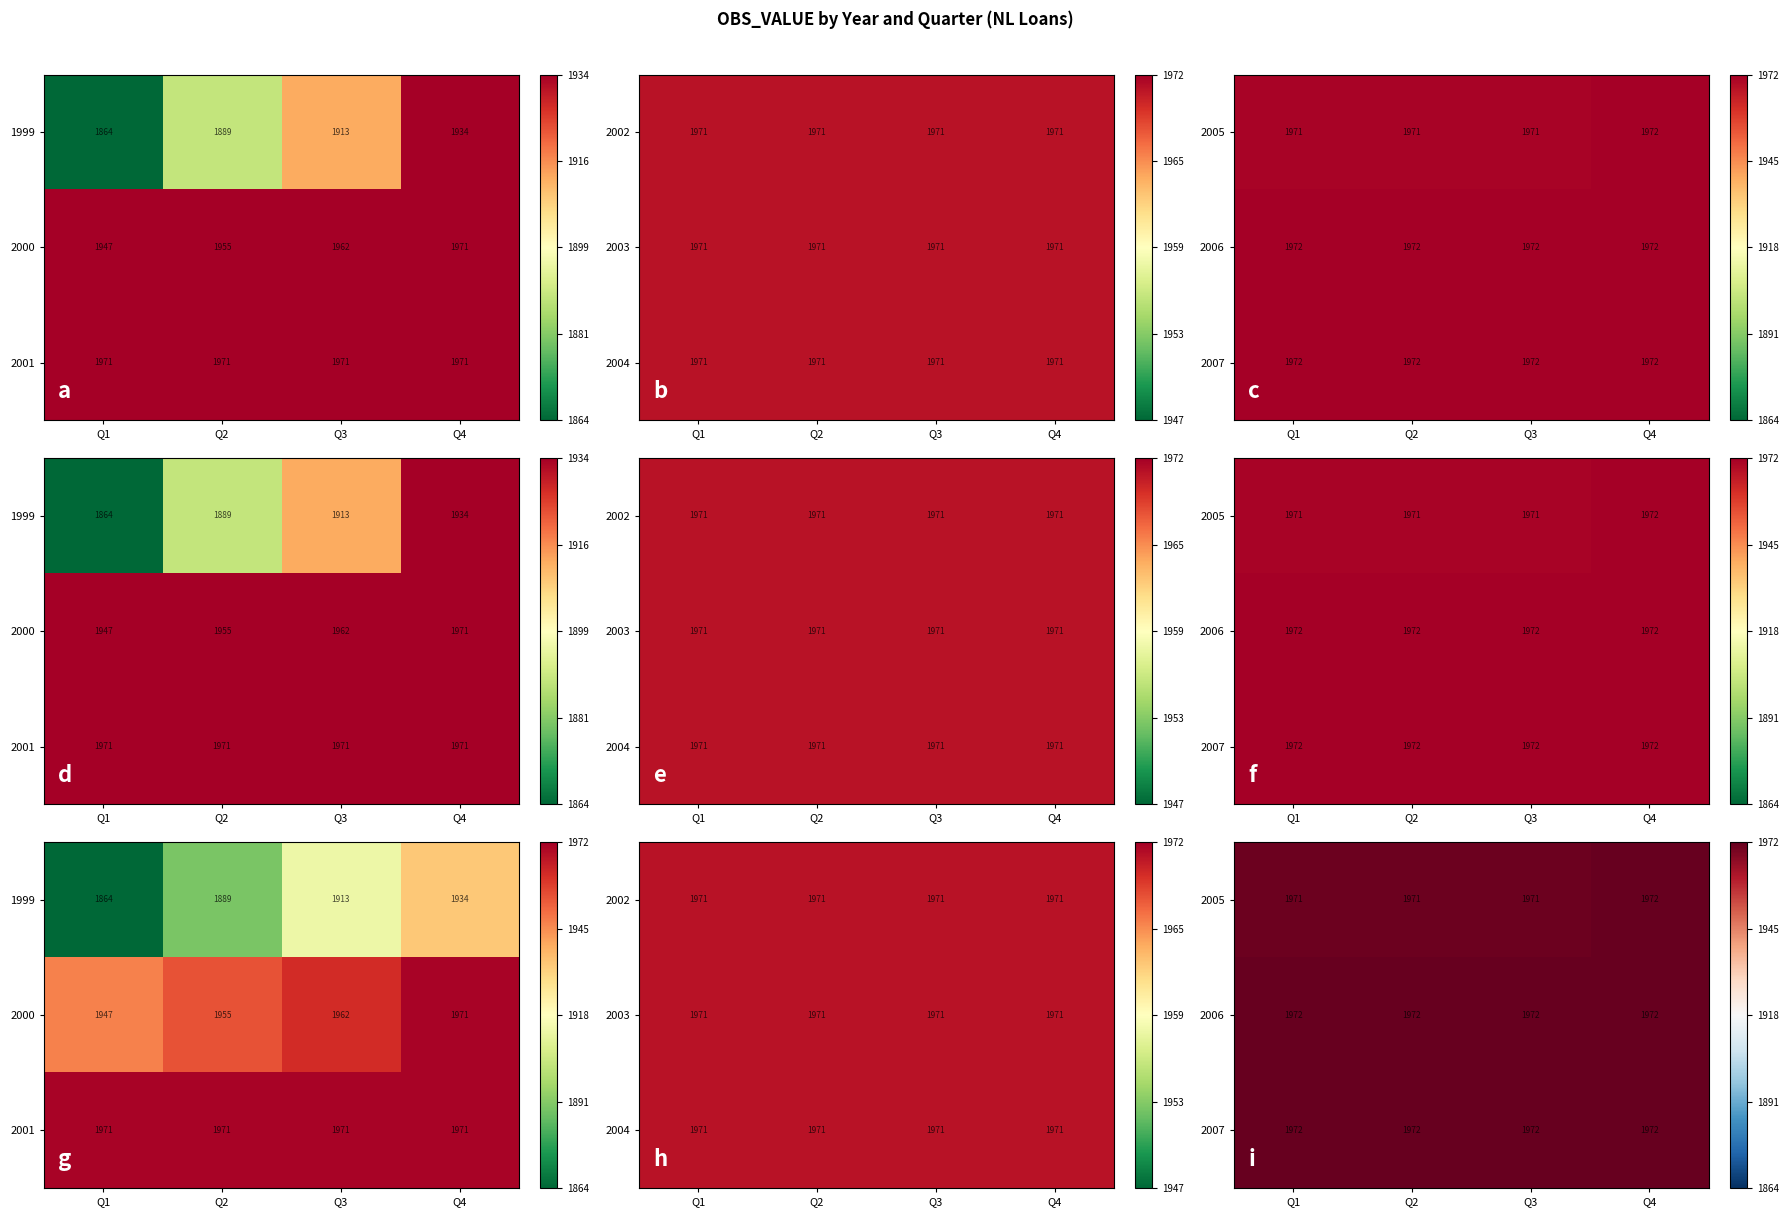

At how many categories does at least one series exceed 1971?

4